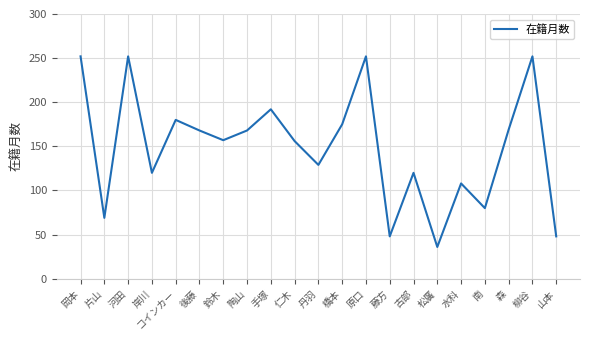

What position from the left is 松廣?

16